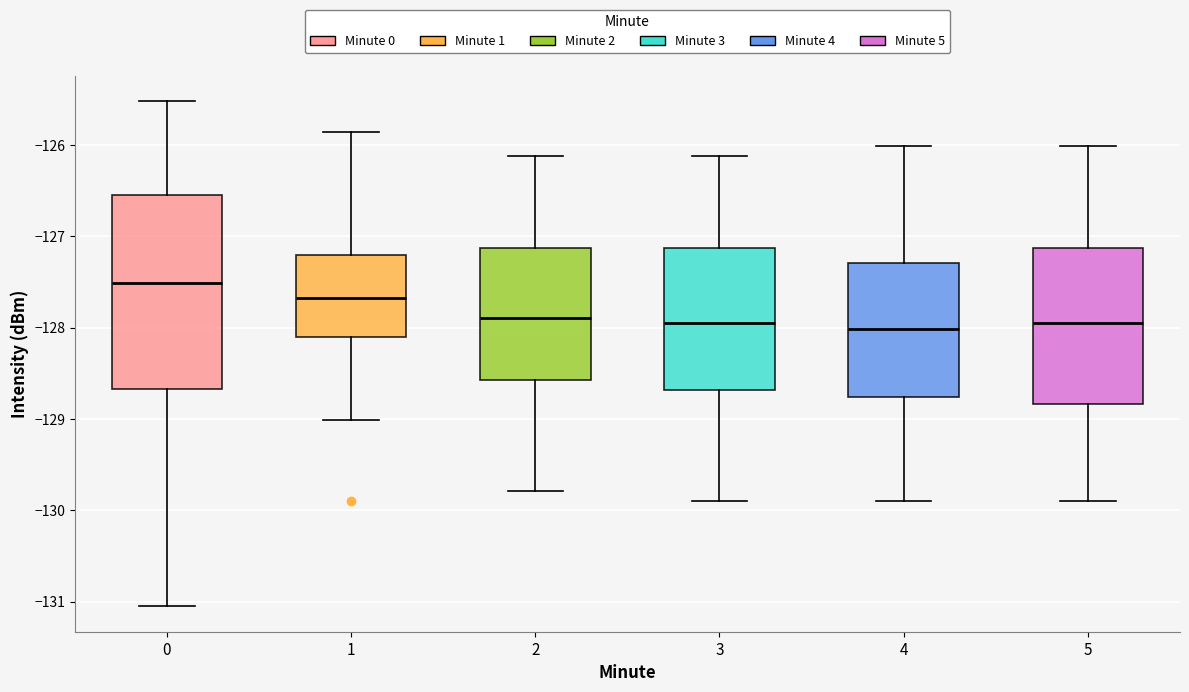

Reading left to right, transcribe this box plot: for each box, give where its median line is, the range the box spans, and where its two whiskers end, as read against the y-axis. The values are not printed on the chart, so give them approximately, as read against the axis.

0: median -127.5, box -128.7 to -126.6, whiskers -131.1 to -125.5
1: median -127.7, box -128.1 to -127.2, whiskers -129.0 to -125.9
2: median -127.9, box -128.6 to -127.1, whiskers -129.8 to -126.1
3: median -128.0, box -128.7 to -127.1, whiskers -129.9 to -126.1
4: median -128.0, box -128.8 to -127.3, whiskers -129.9 to -126.0
5: median -128.0, box -128.8 to -127.1, whiskers -129.9 to -126.0